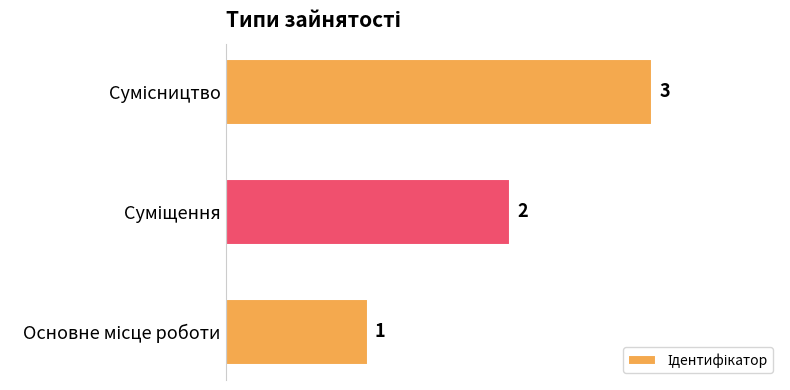

How many bars are there in total?

3